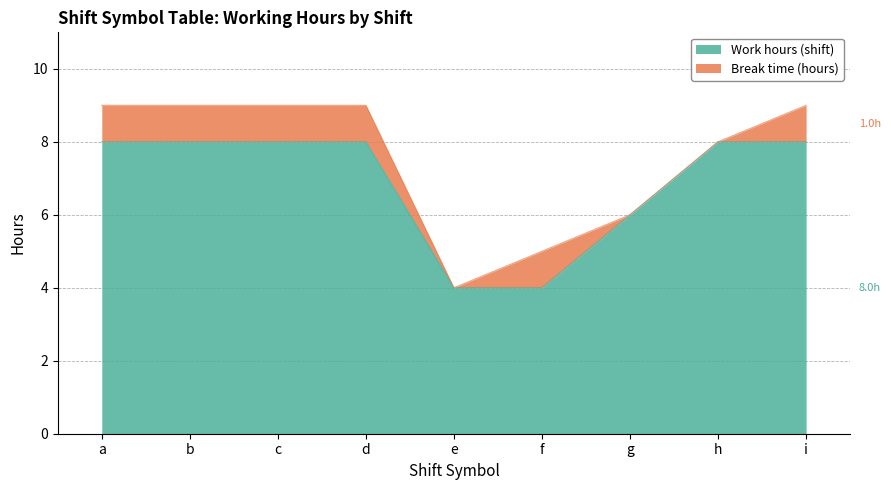

List the labels in order of value, largest first.

a, b, c, d, h, i, g, e, f